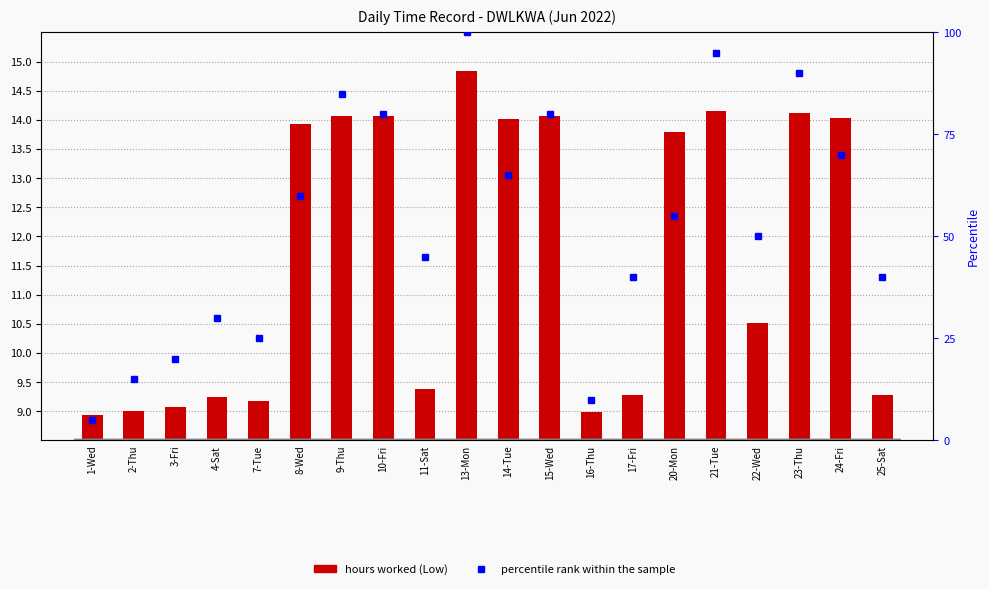

Which series changed the most between 1-Wed and 10-Fri?

percentile rank within the sample